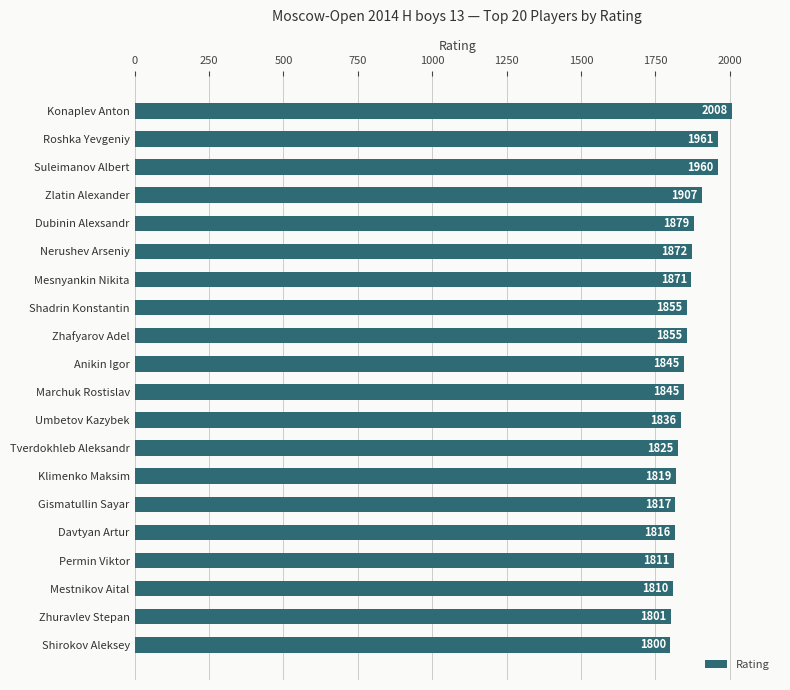

What is the difference between the second highest and minimum values?

161